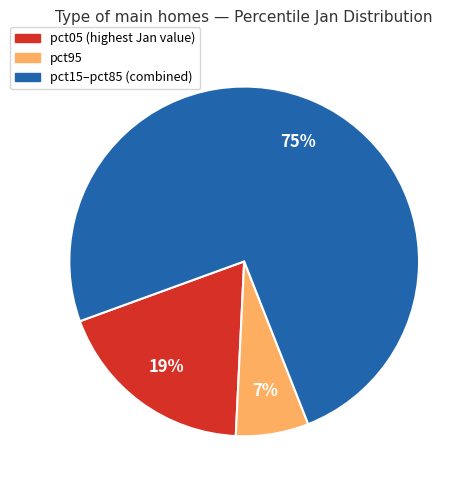

To the nearest percent, what is the average slice percentage?

33%